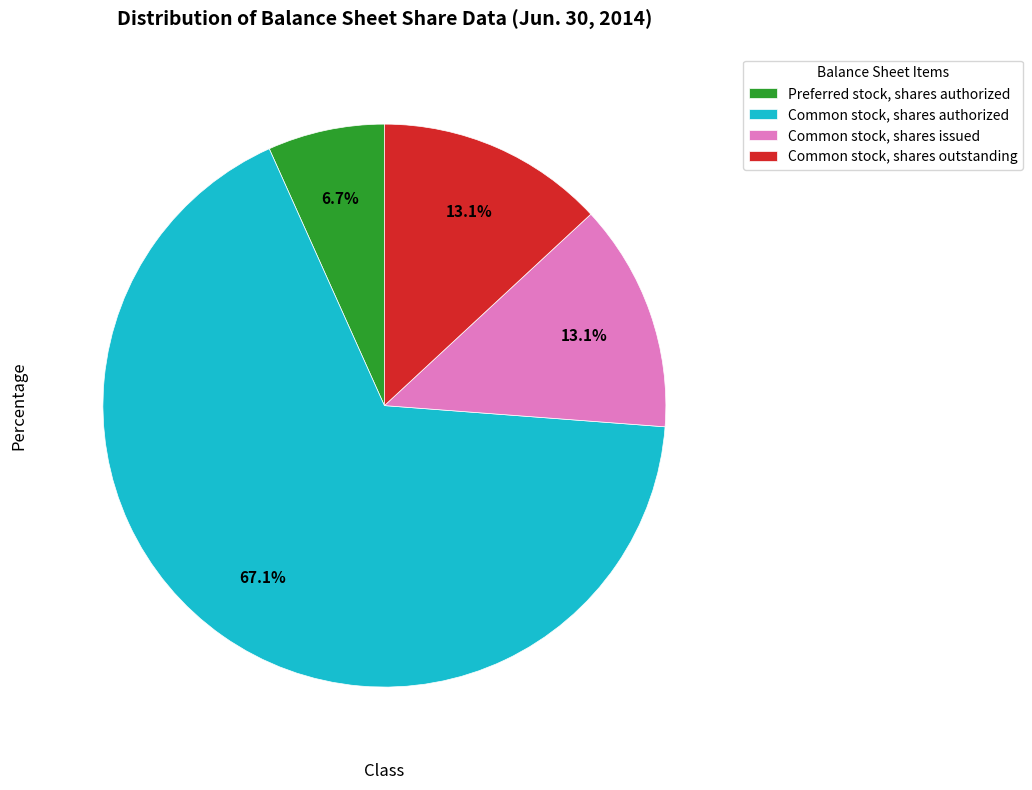

How many segments does this pie chart have?

4